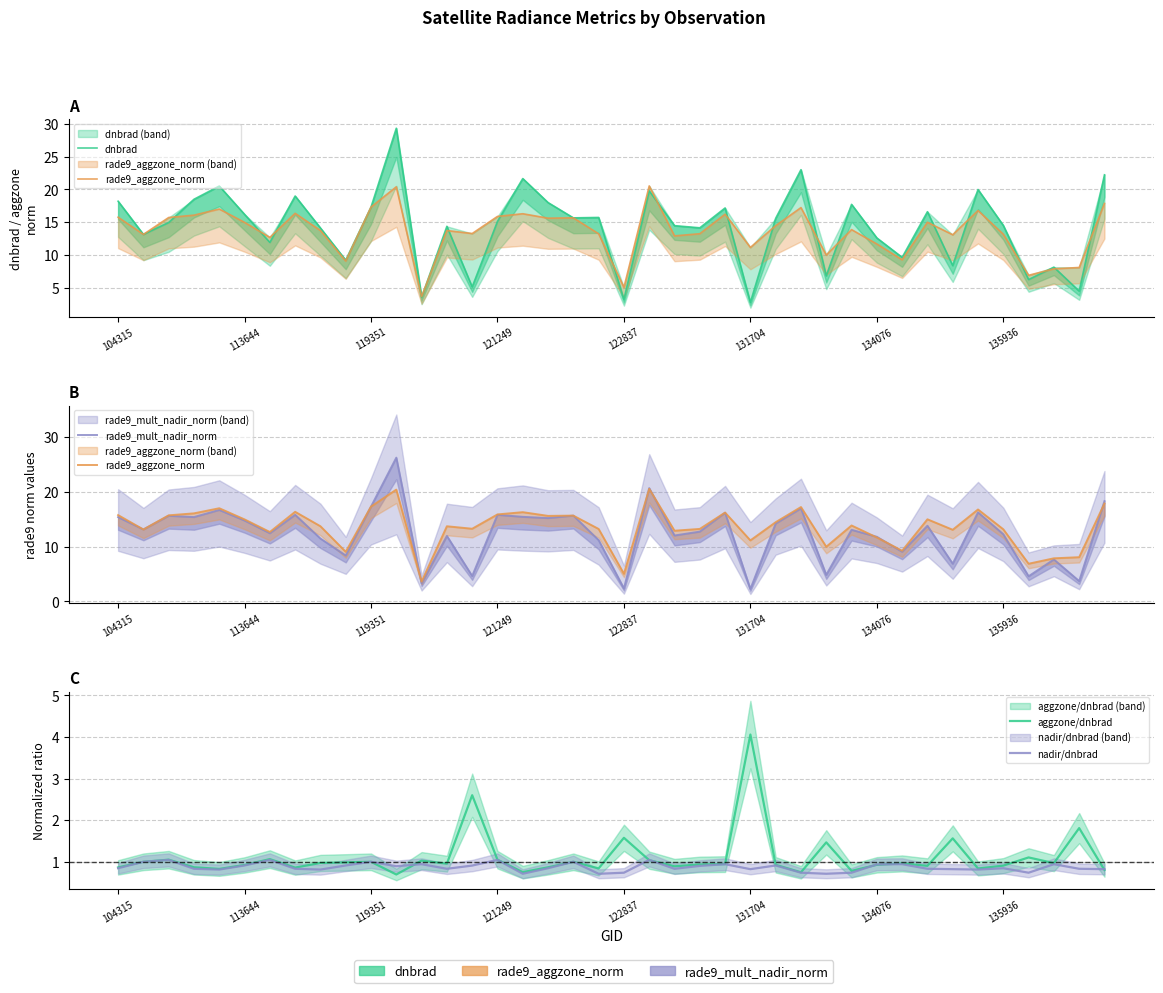

What is the difference between the highest and lowest values at 113644?

12.1